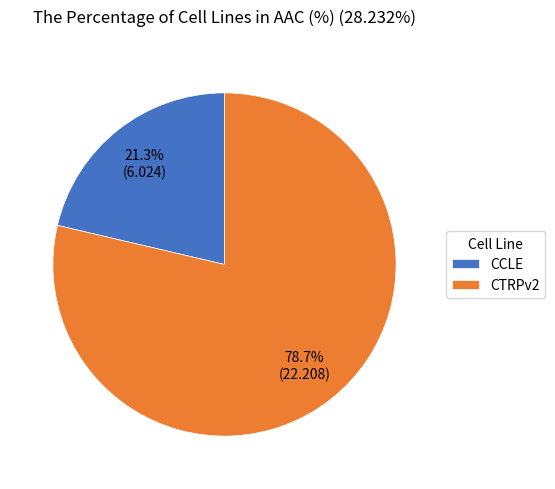

Does any single category account for the majority?

Yes